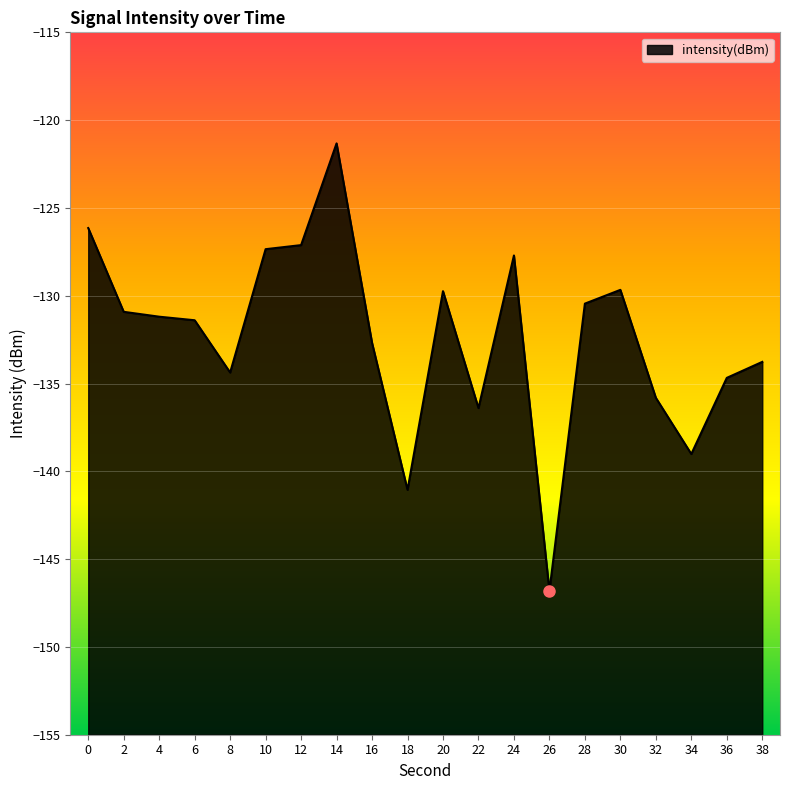

At which label is the value closest to -134?

38